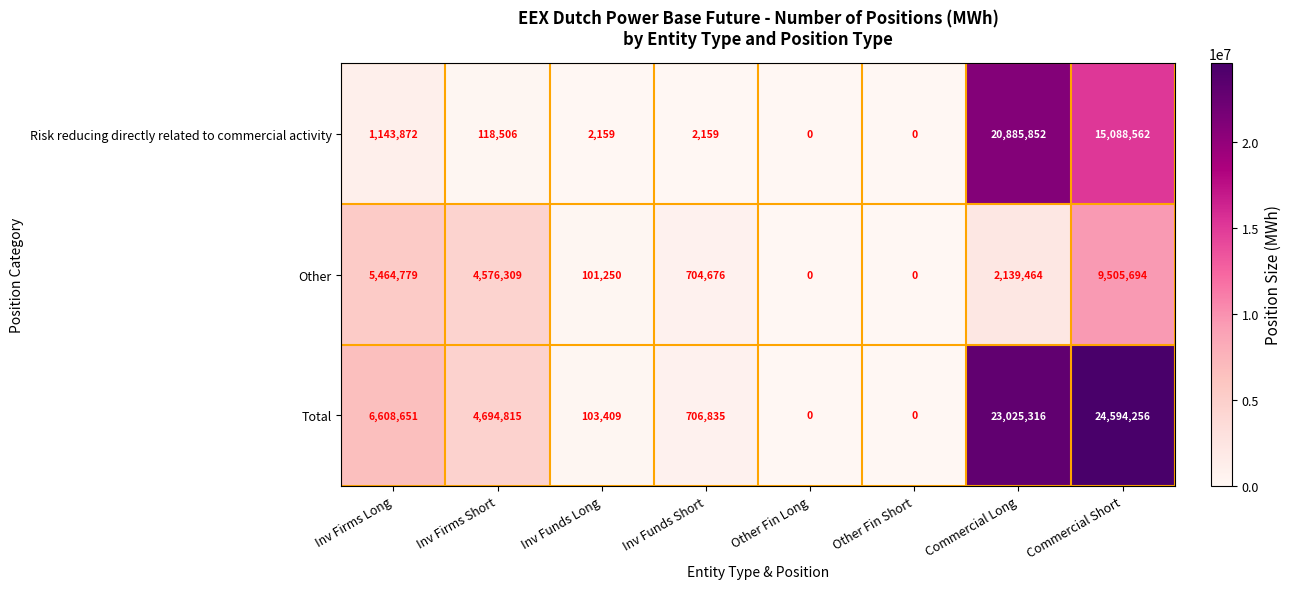

How many categories are shown in the chart?

8